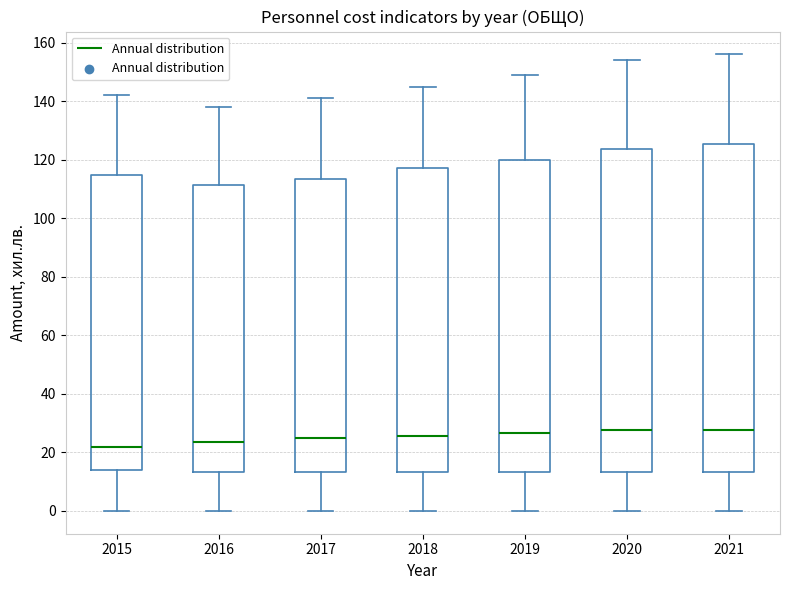

Where does the upper whisker of the box at x = 2020 end on the y-axis? The values are not printed on the chart, so give them approximately, as read against the axis.

154